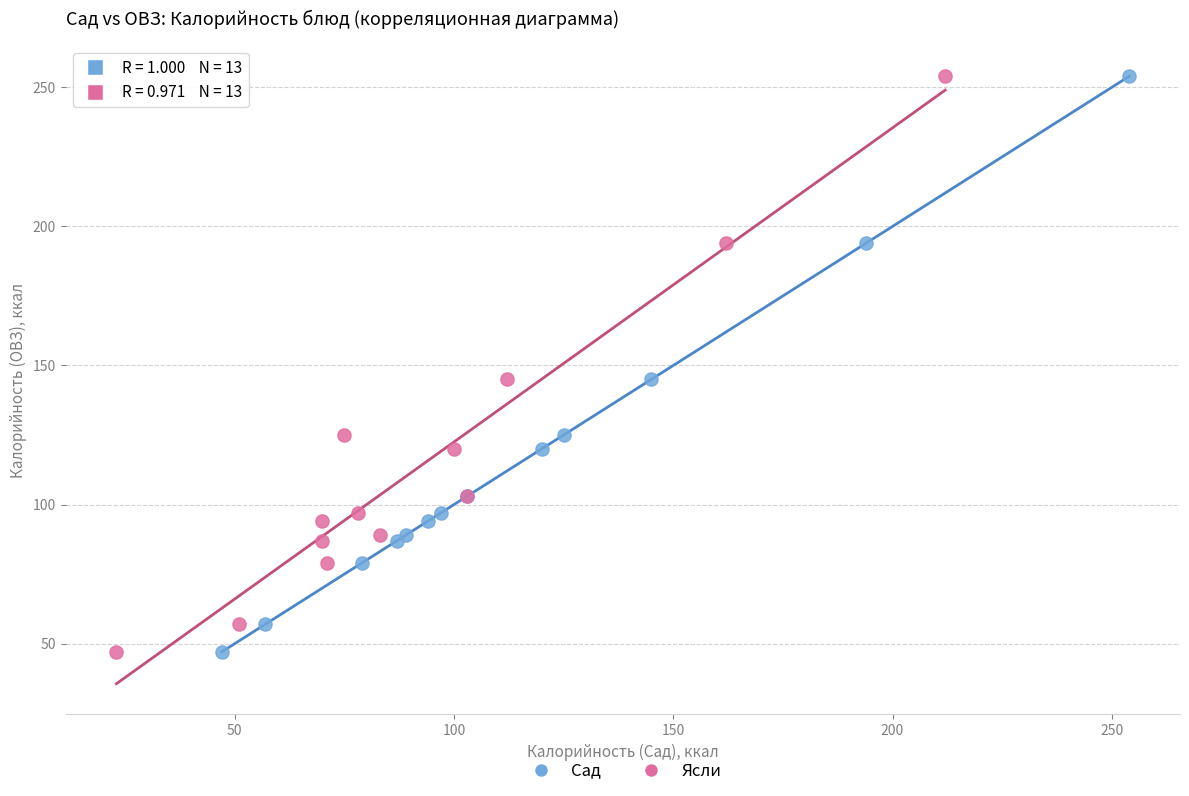

What are all the series names shown in the legend?

Сад, Ясли